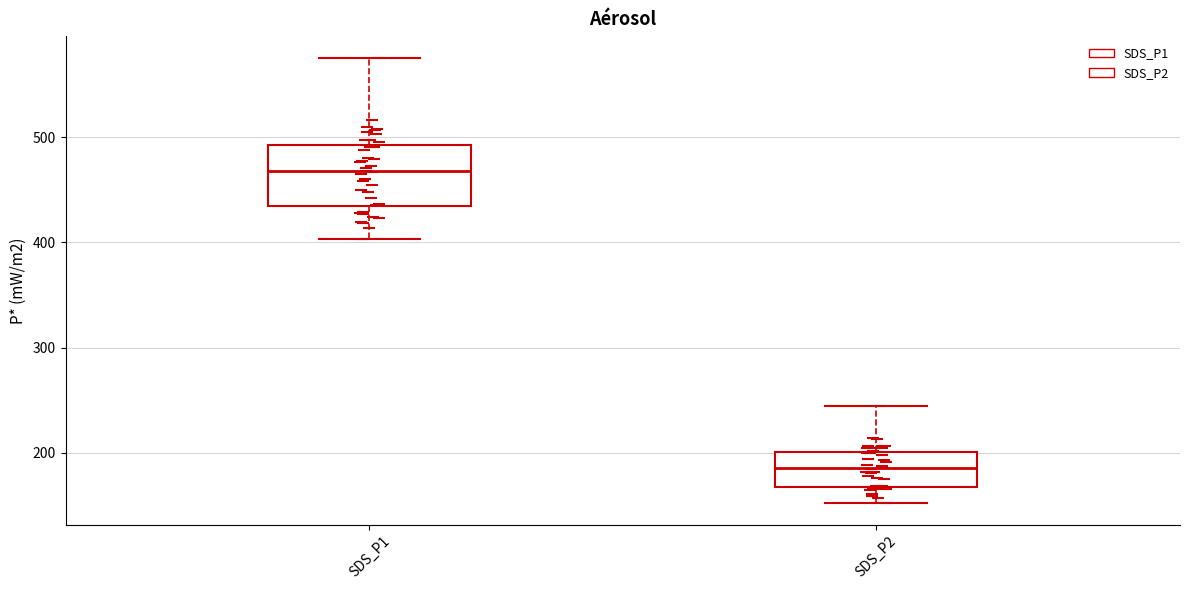

Where does the median line of the box for SDS_P1 sit on the y-axis? The values are not printed on the chart, so give them approximately, as read against the axis.

470